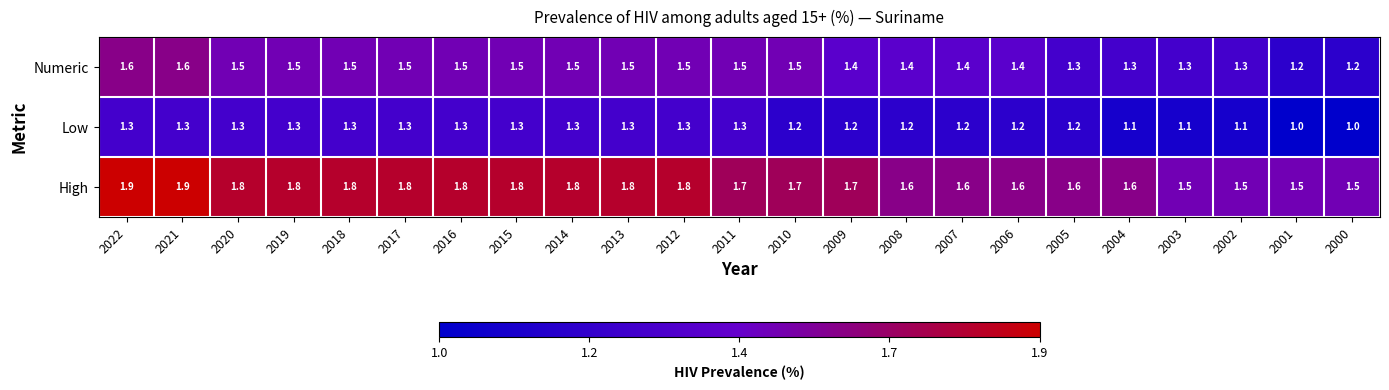

What is the approximate value of Low at 2009?

1.2